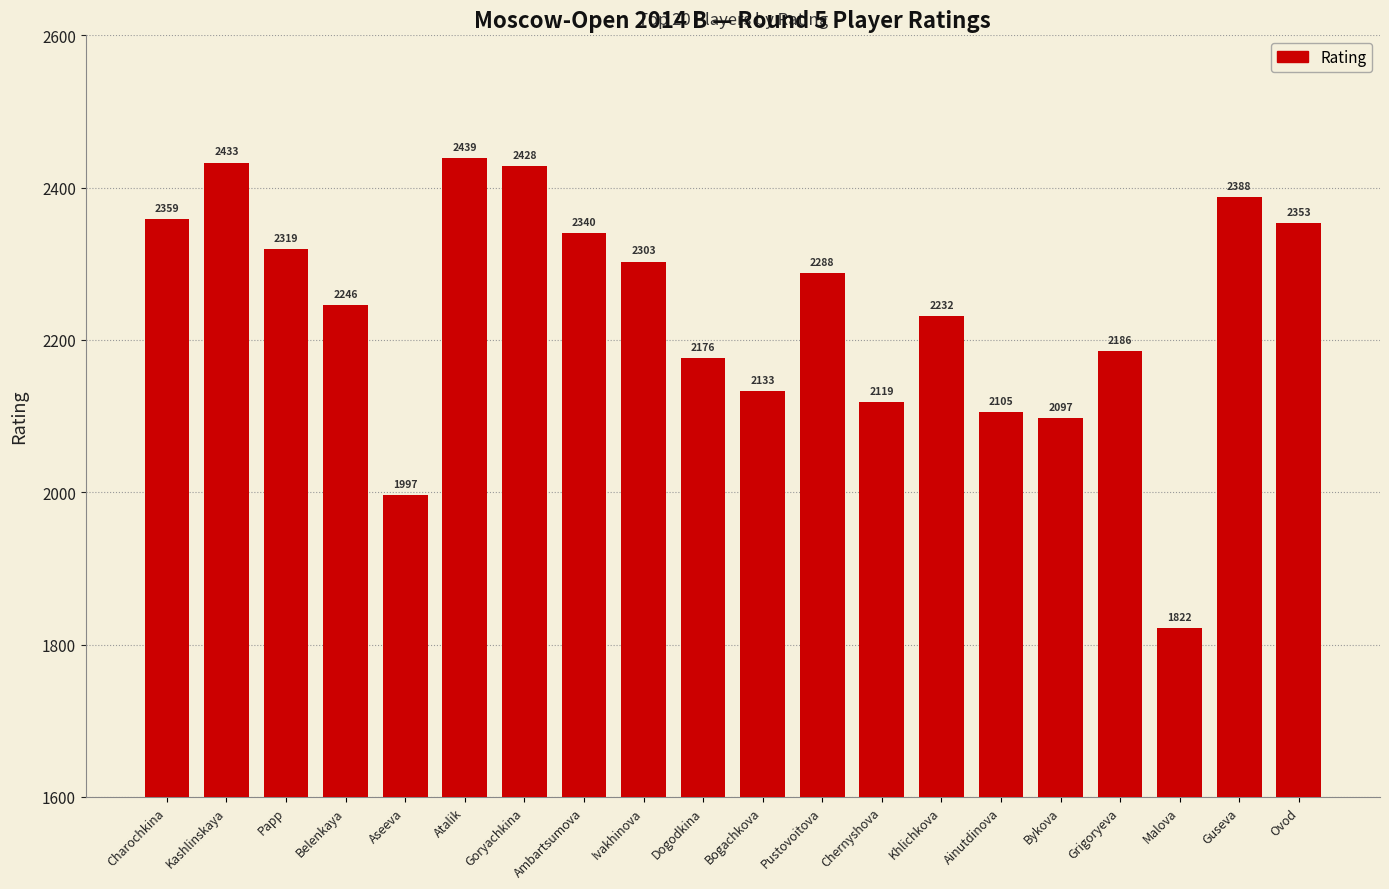

Reading left to right, list all the values displayed in this chart.

2359	2433	2319	2246	1997	2439	2428	2340	2303	2176	2133	2288	2119	2232	2105	2097	2186	1822	2388	2353